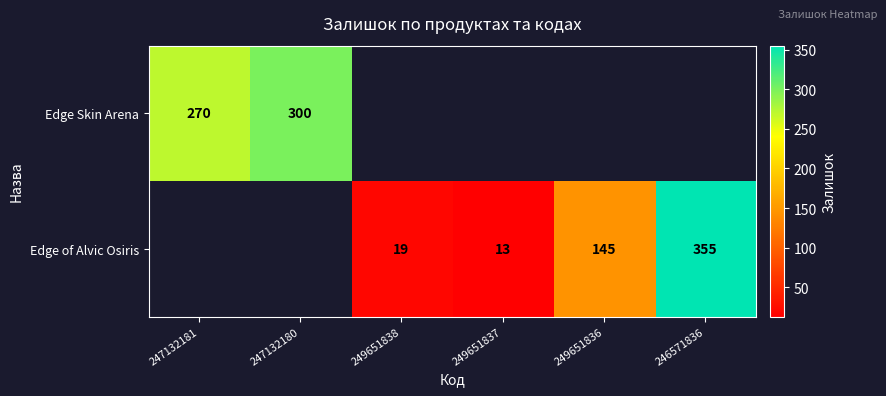

The value of Edge of Alvic Osiris at 249651838 is 28. True or false?

False